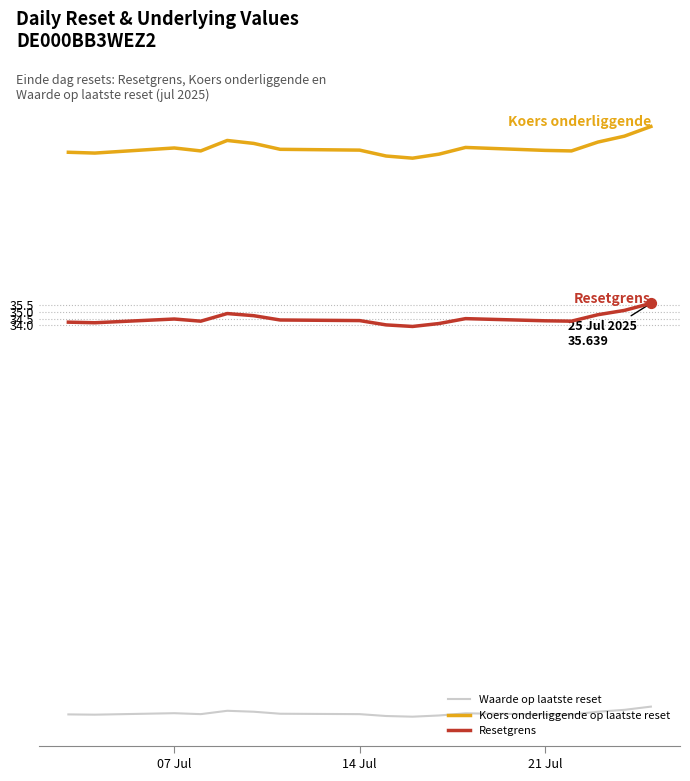

Which series has the largest total across all categories?

Koers onderliggende op laatste reset